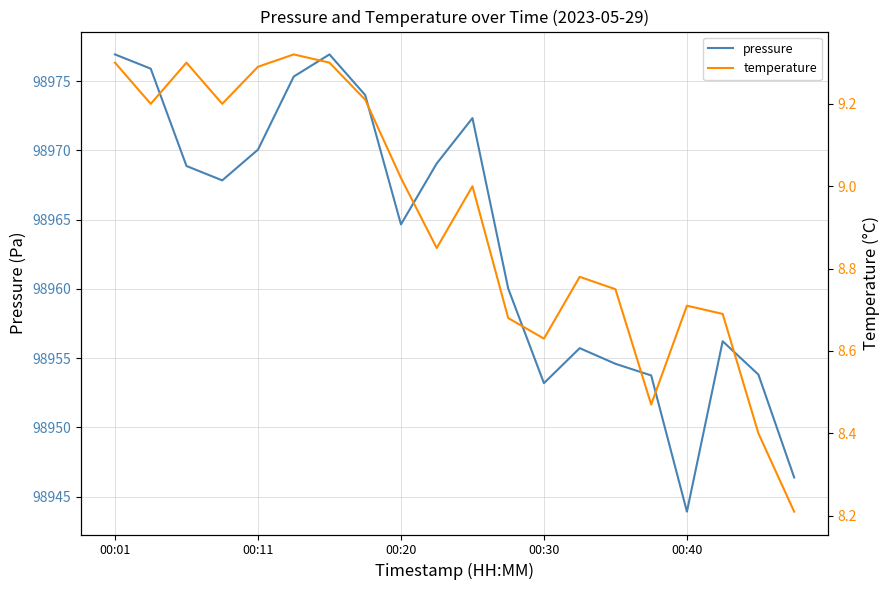

At which label does pressure first exceed 98967?

00:01